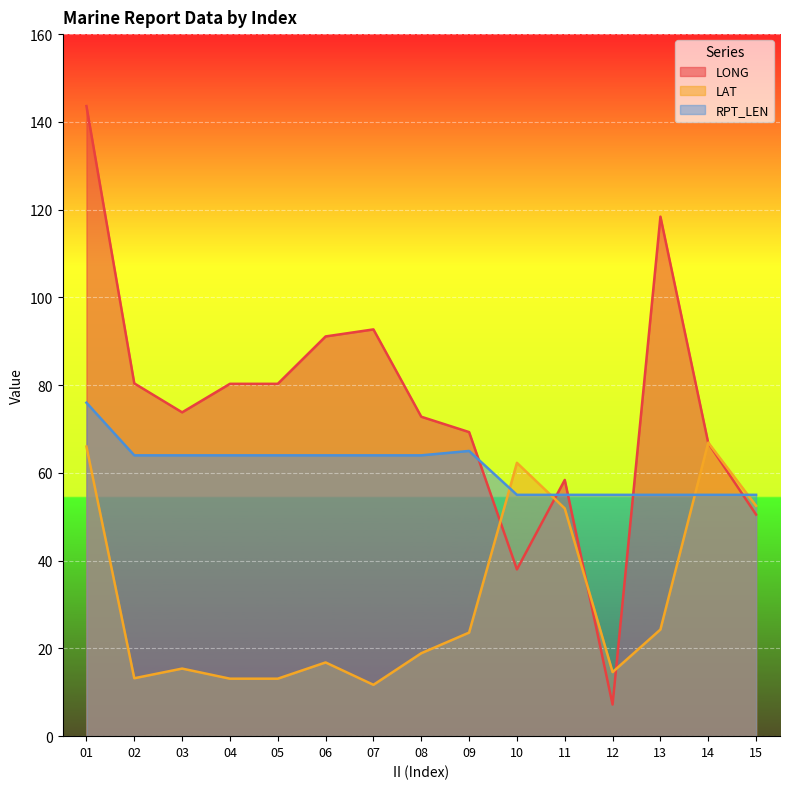

Reading left to right, extract all data points from this chart.

LONG: 143.6	80.4	73.8	80.3	80.3	91.1	92.7	72.8	69.3	38.0	58.4	7.2	118.4	66.8	50.5
LAT: 66.0	13.2	15.4	13.1	13.1	16.8	11.7	18.9	23.6	62.3	51.9	14.6	24.3	66.9	52.5
RPT_LEN: 76.0	64.0	64.0	64.0	64.0	64.0	64.0	64.0	65.0	55.0	55.0	55.0	55.0	55.0	55.0